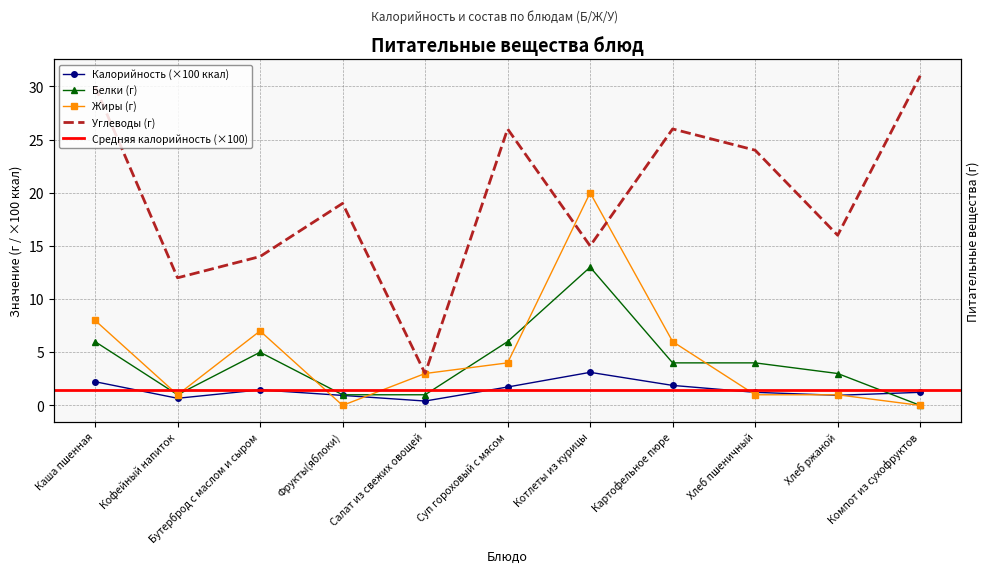

Which series changed the most between Каша пшенная and Компот из сухофруктов?

Жиры